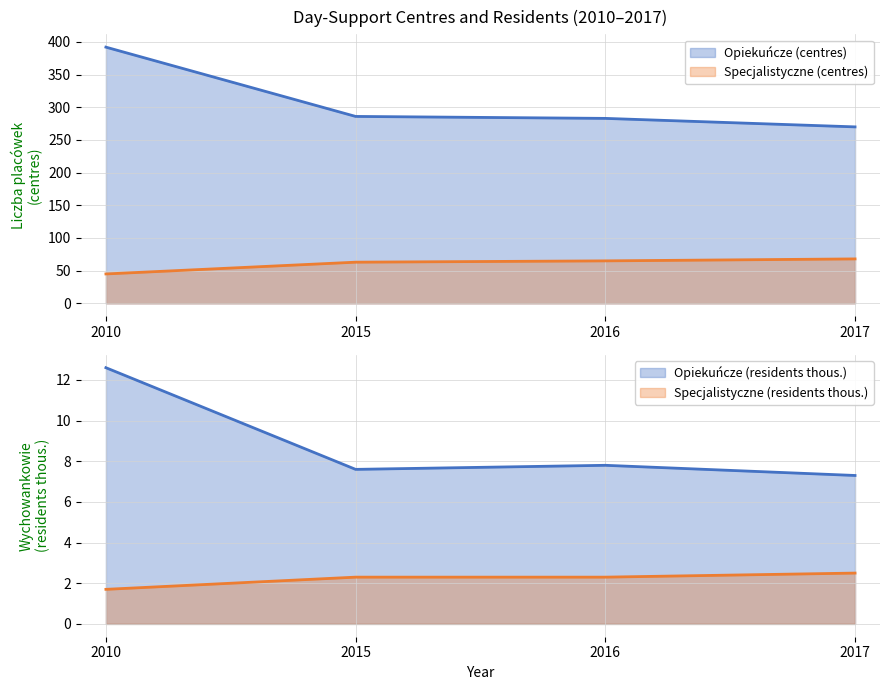

What is the approximate value of Opiekuńcze (residents thous.) at 2015?

7.6